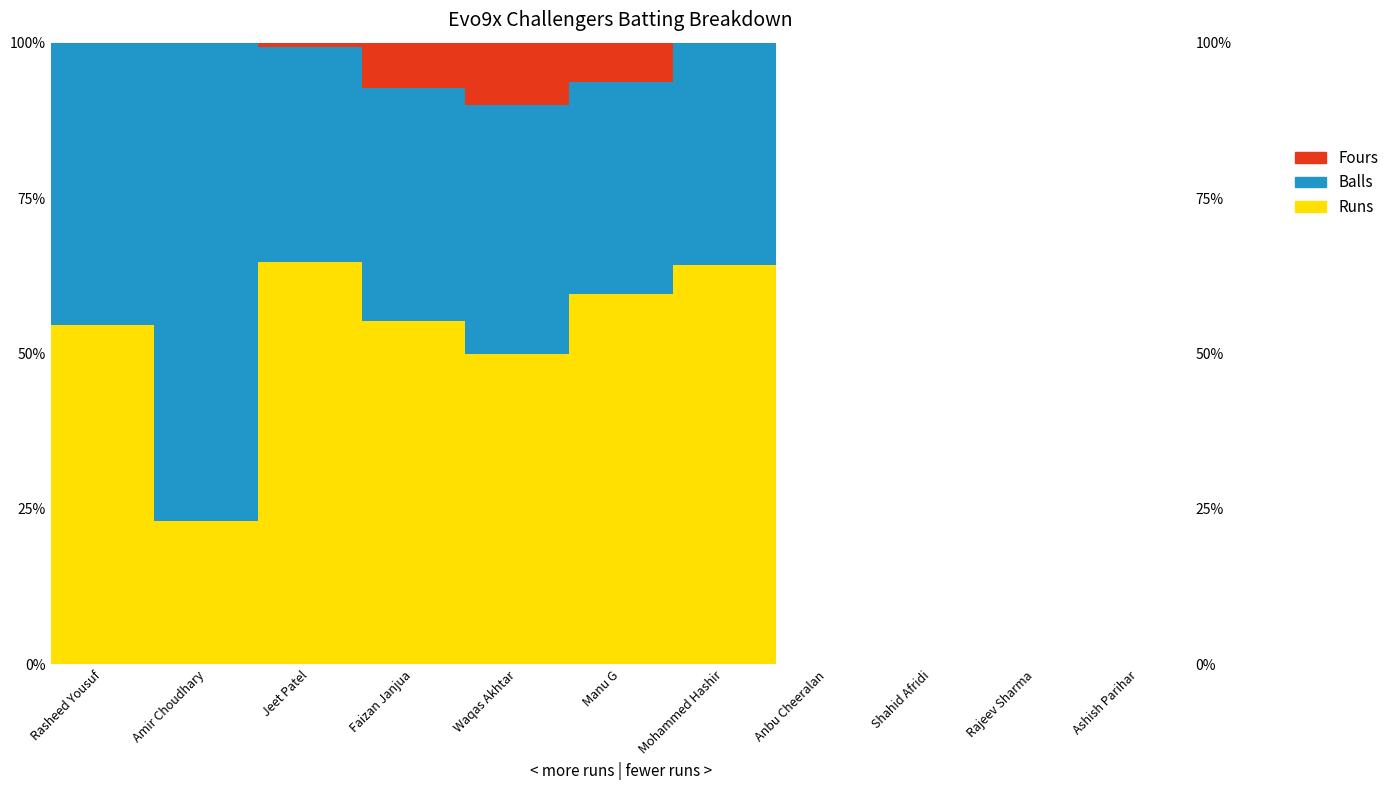

How many values in Balls are above zero?

7